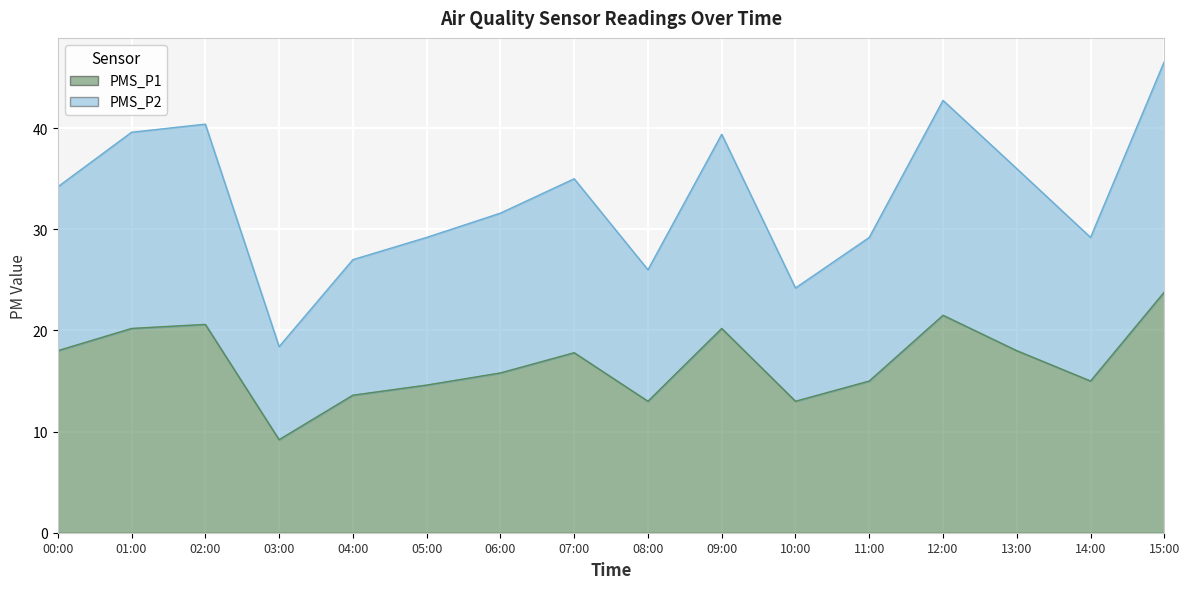

How many lines are shown in the chart?

2